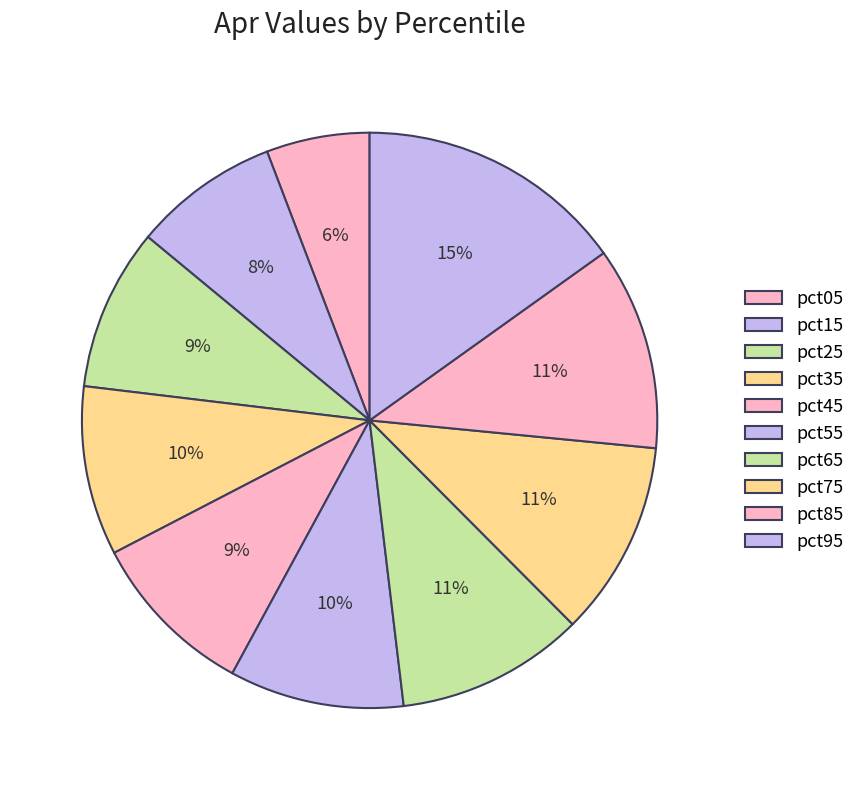

What percentage is the pct65 slice, to the nearest percent?

11%